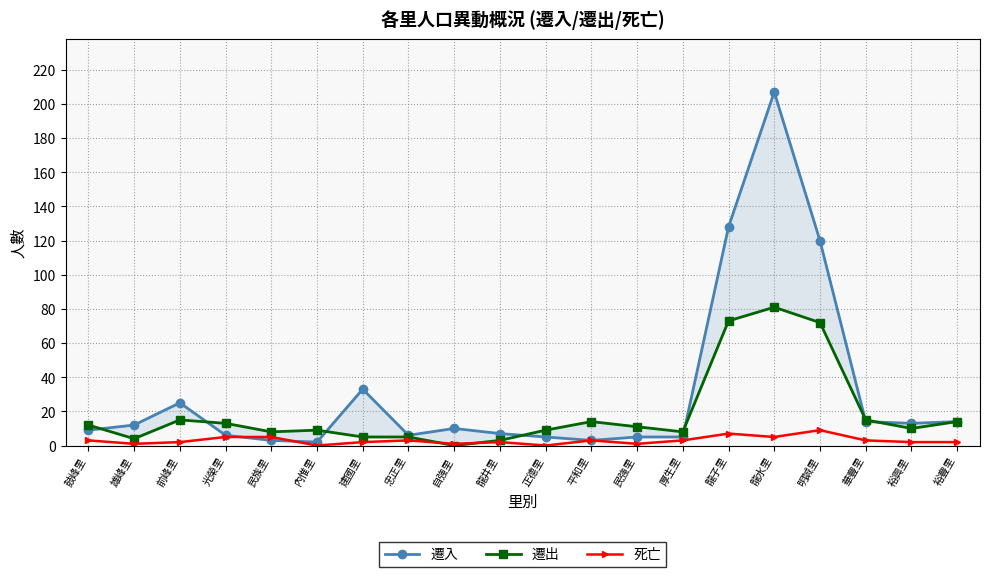

True or false: 遷入 and 死亡 cross at least once.

True